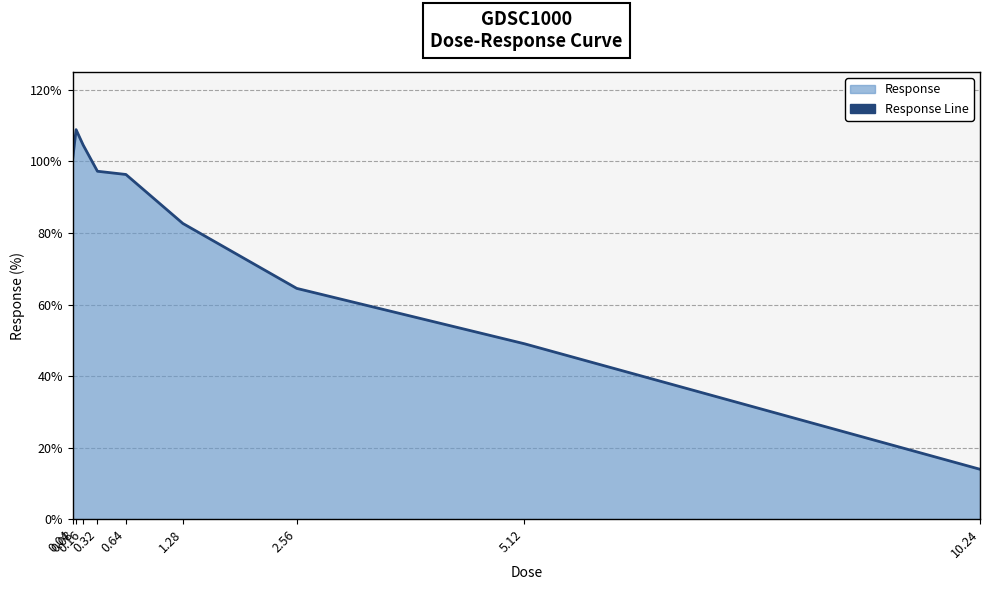

At which label does the data first exceed 96?

0.04